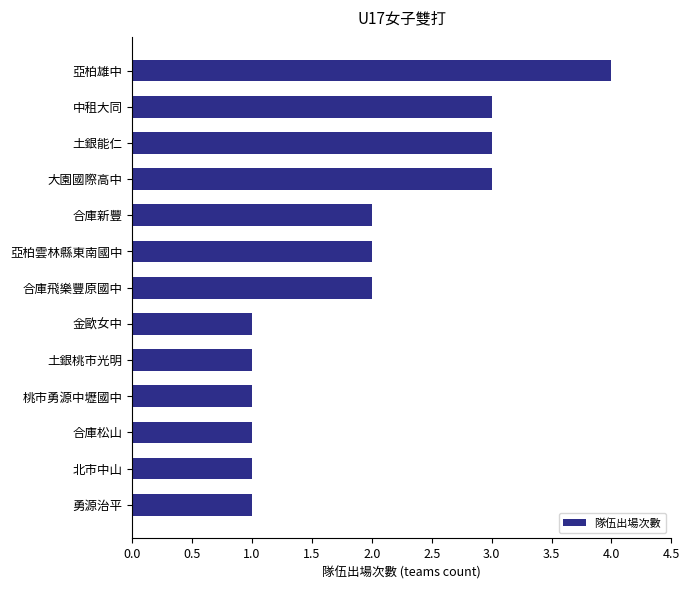

Reading bottom to top, extract all data points from this chart.

勇源治平=1	北市中山=1	合庫松山=1	桃市勇源中壢國中=1	土銀桃市光明=1	金歐女中=1	合庫飛樂豐原國中=2	亞柏雲林縣東南國中=2	合庫新豐=2	大園國際高中=3	土銀能仁=3	中租大同=3	亞柏雄中=4